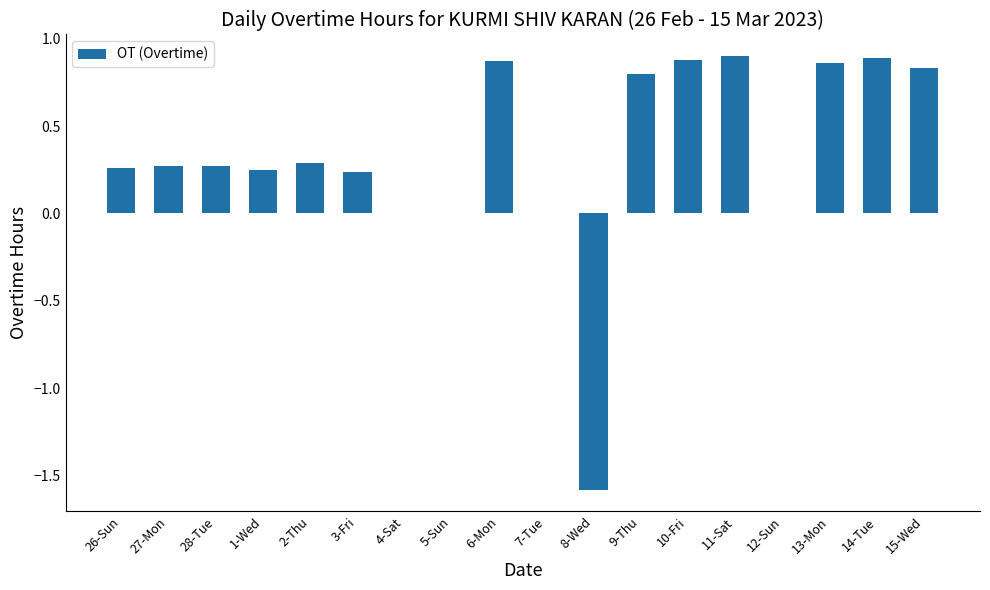

What is the sum of the values at 3-Fri and 13-Mon?

1.1